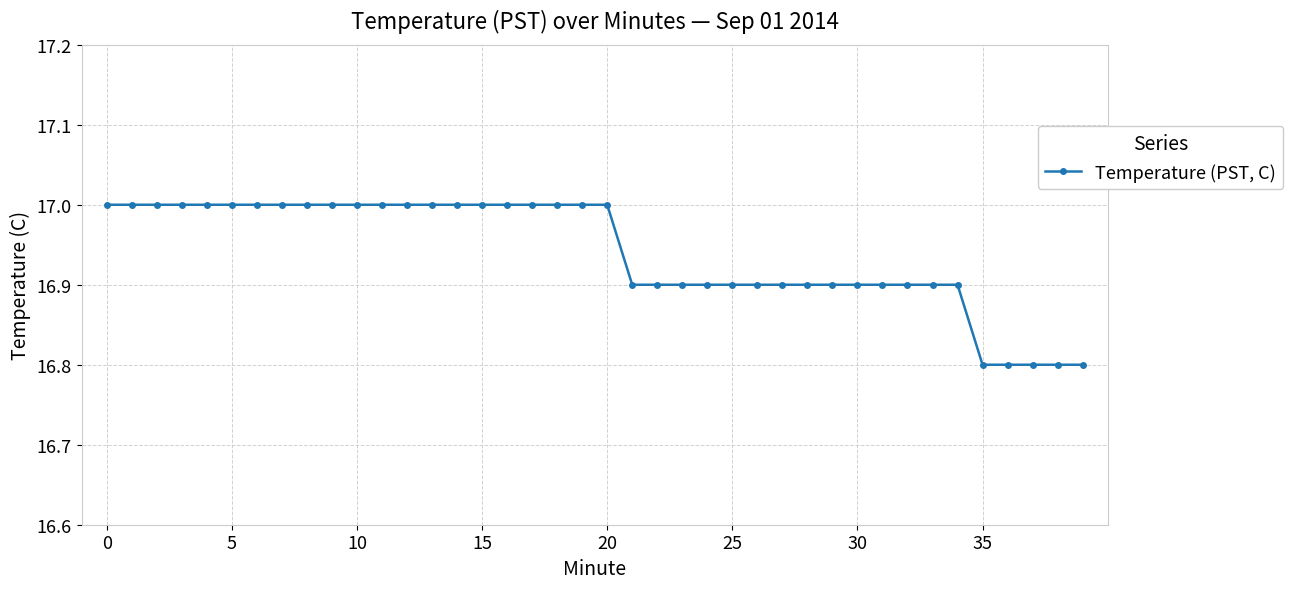

What is the value of the 39th point from the left?

16.8